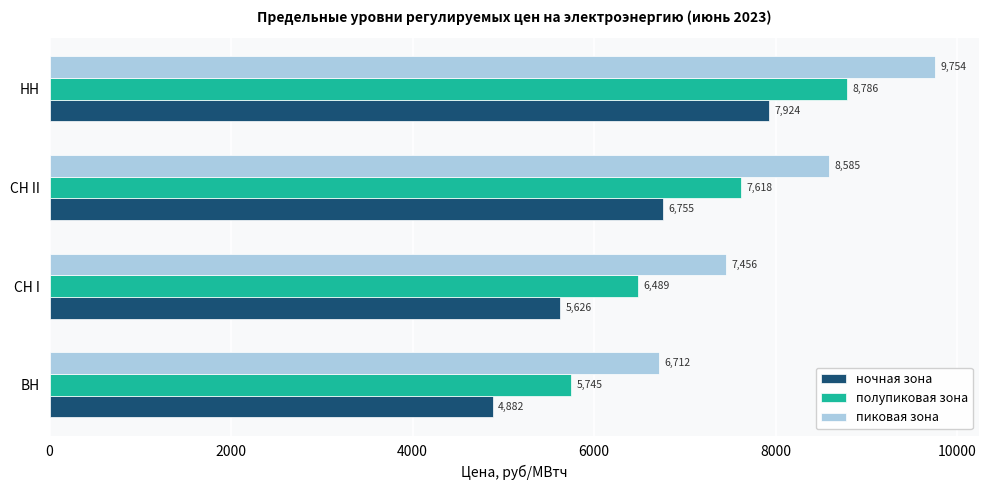

Rank the series by their maximum value, from lowest to highest.

ночная зона, полупиковая зона, пиковая зона